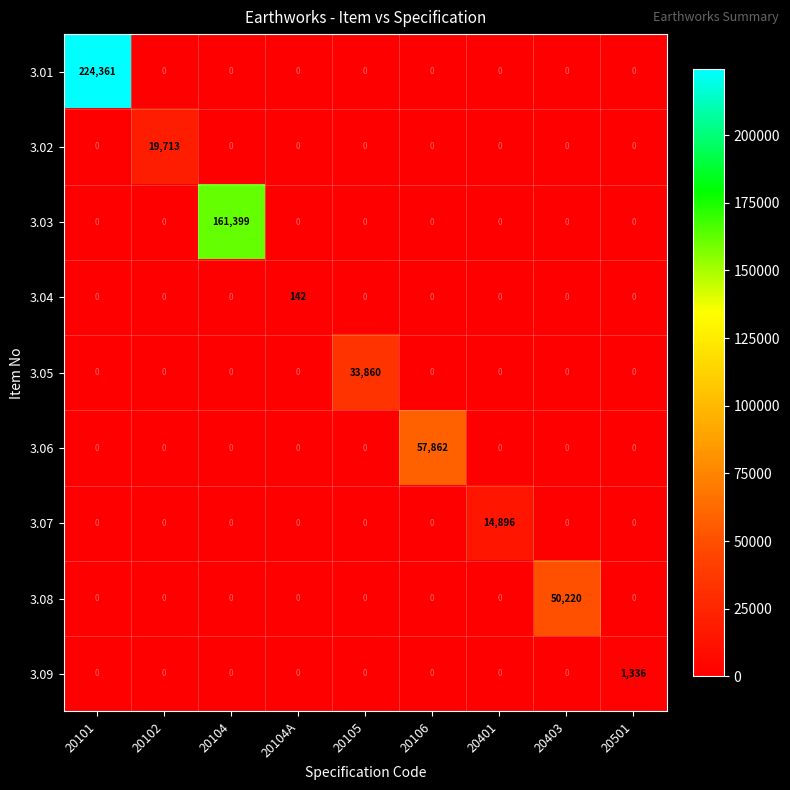

At which category does the chart reach its peak across all series?

20101